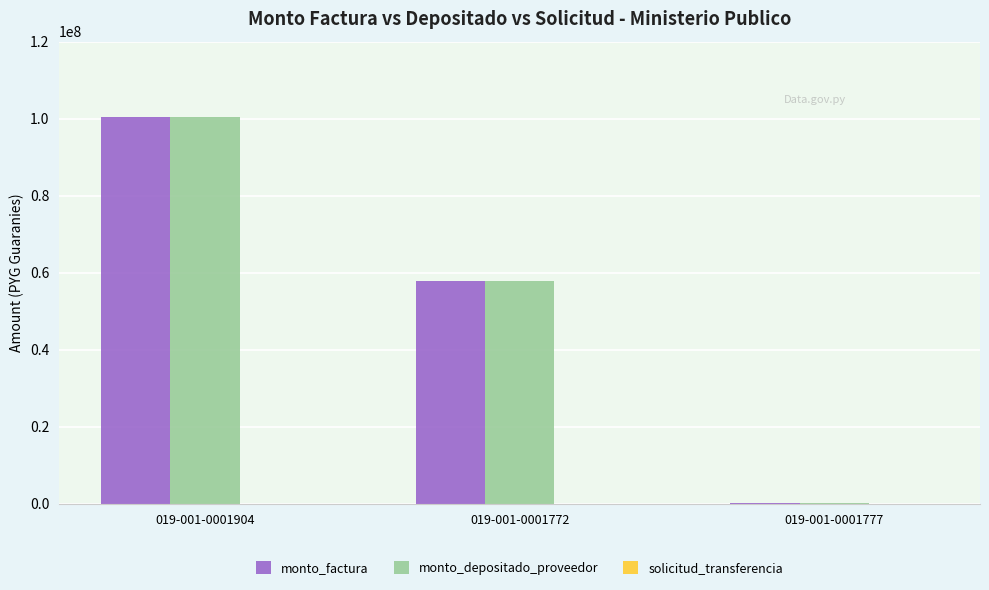

Where is monto_depositado_proveedor nearest to the value 50282192?

019-001-0001772